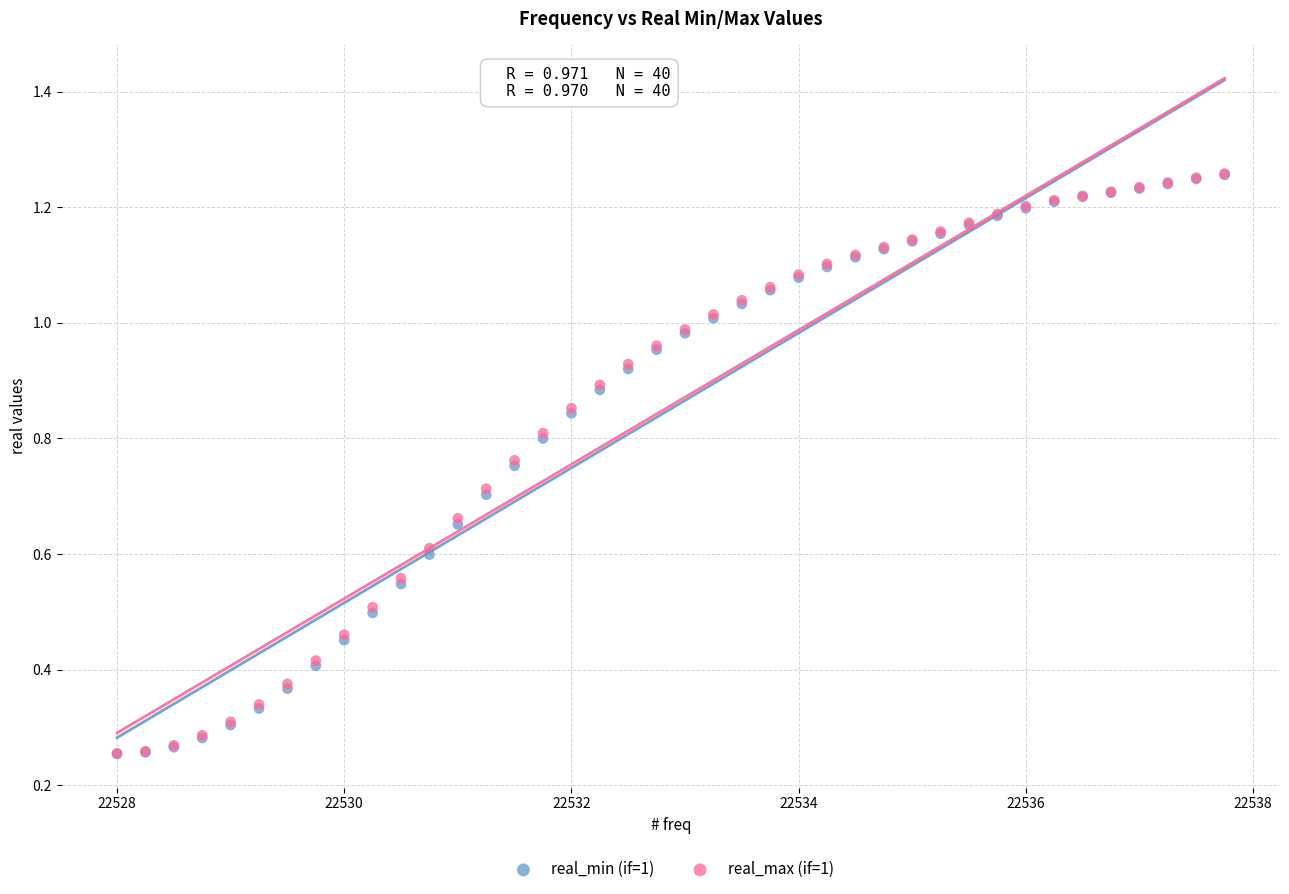

What are all the series names shown in the legend?

real_min (if=1), real_max (if=1)